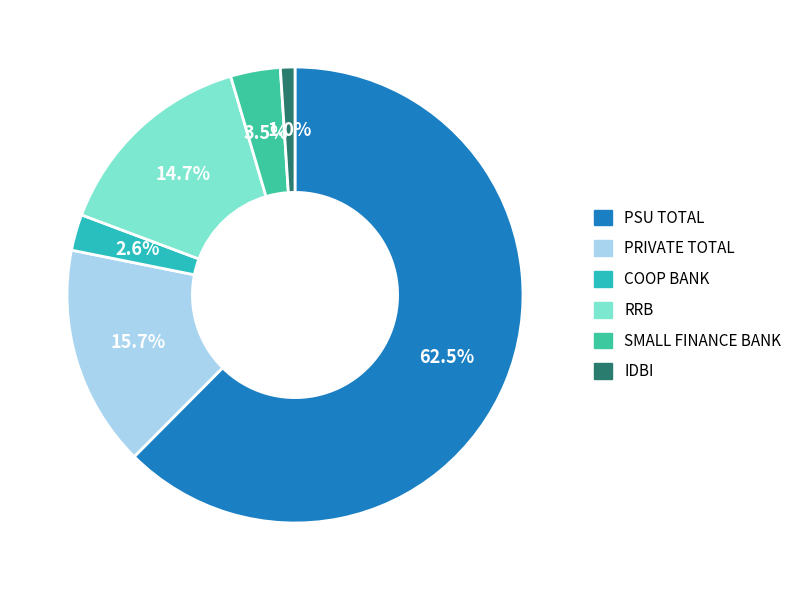

Which category accounts for the majority?

PSU TOTAL